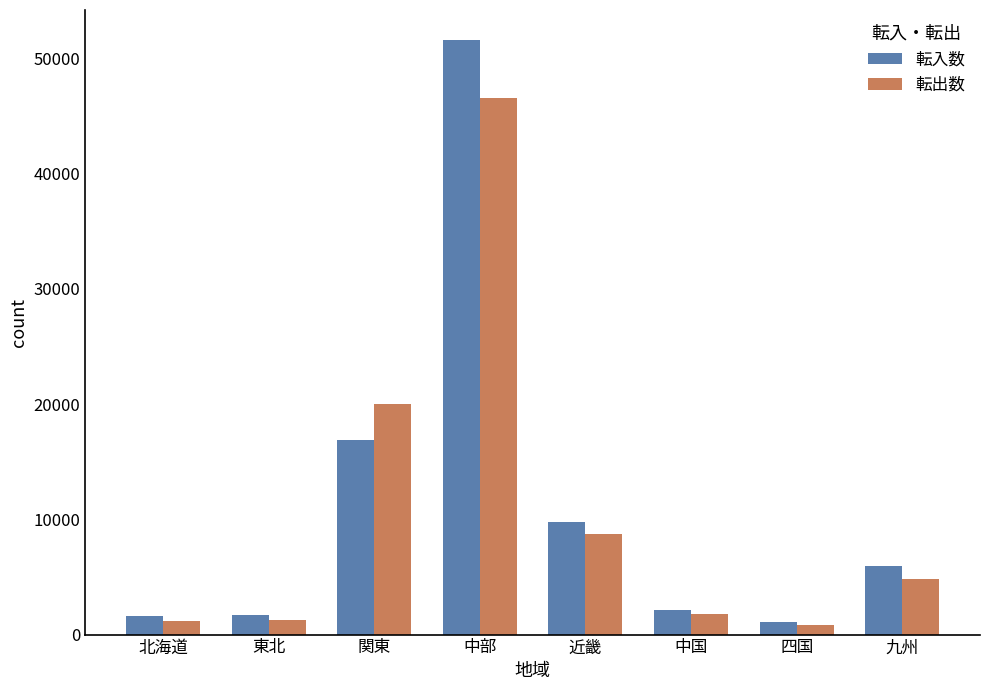

What is the maximum value shown in the chart?

51597